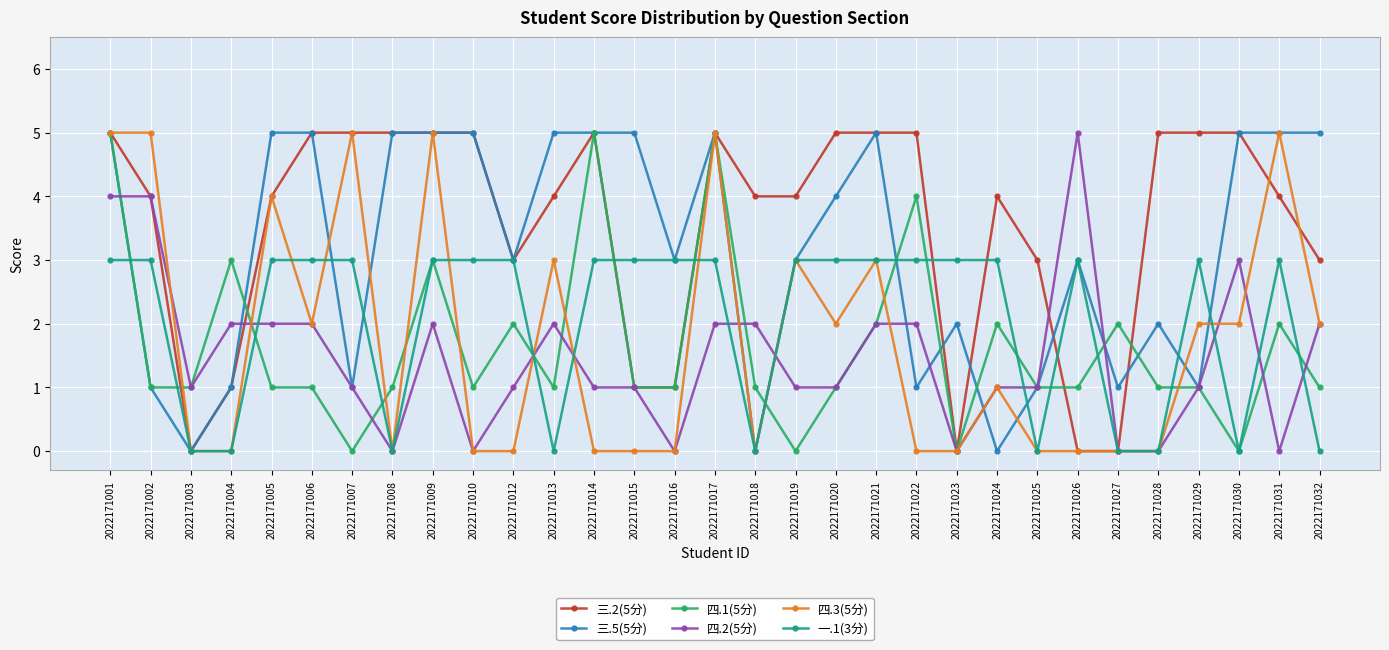

True or false: 三.5(5分) has a value of 5 at 2022171017.

True